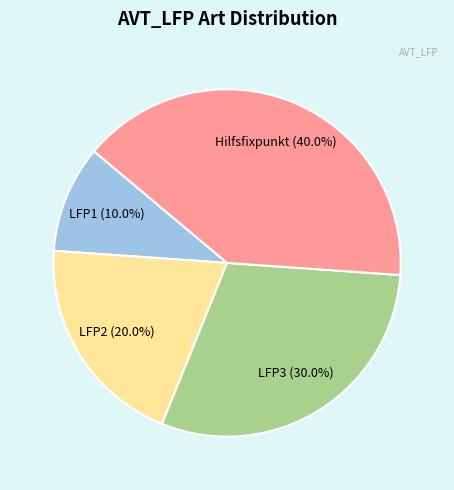

Is there any slice that represents more than half of the pie?

No